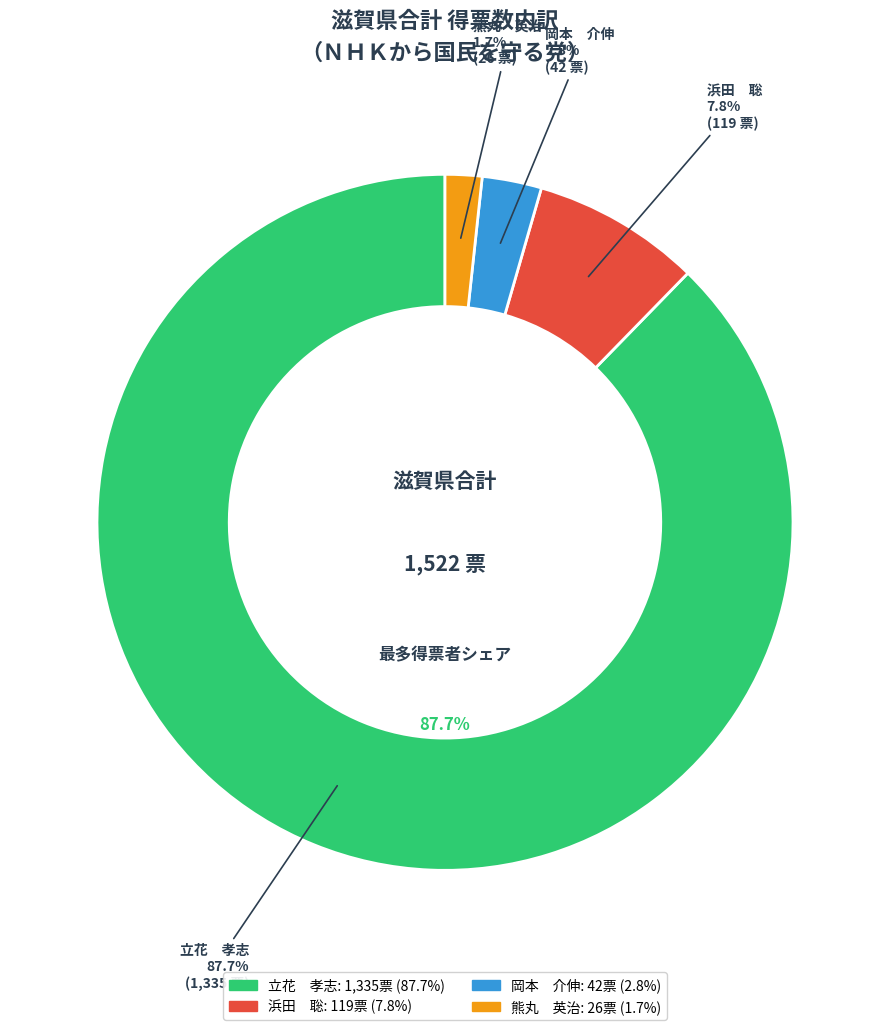

Which category has the biggest portion of the pie?

立花　孝志